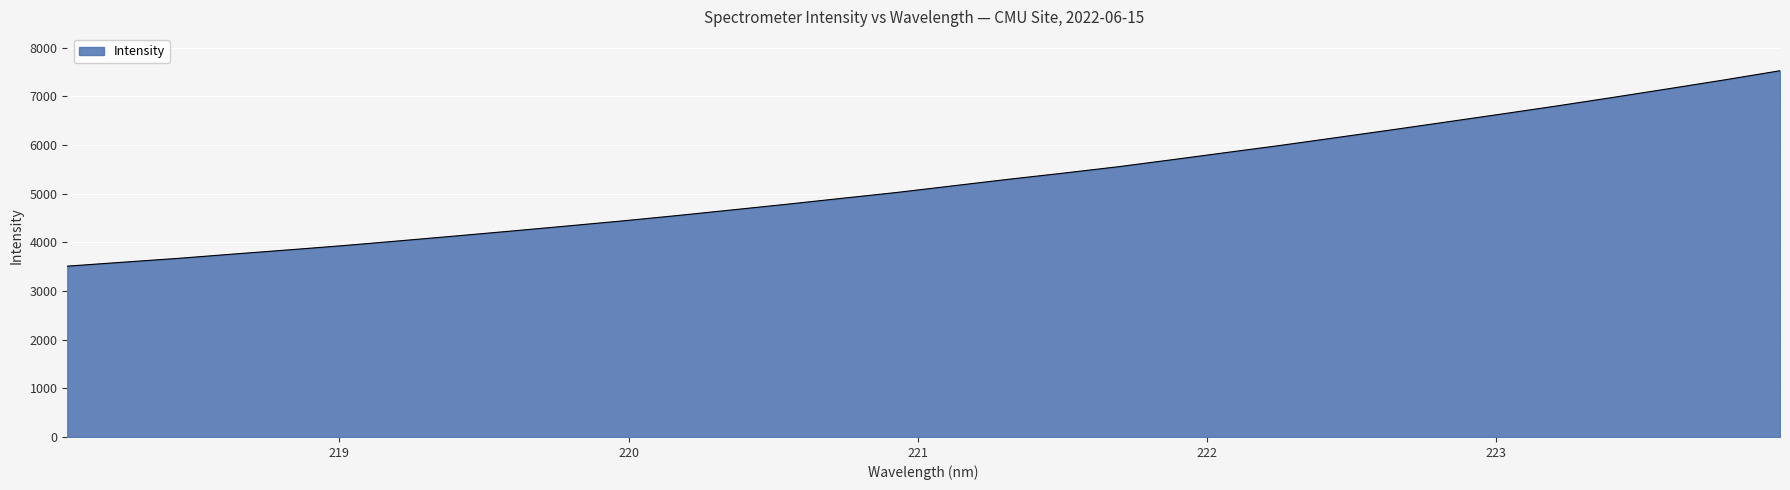

What is the greatest value displayed?

7528.2